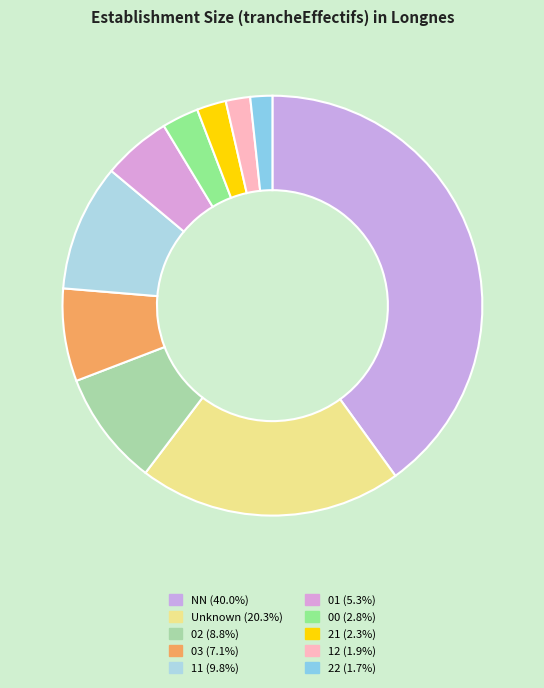

Is there any slice that represents more than half of the pie?

No